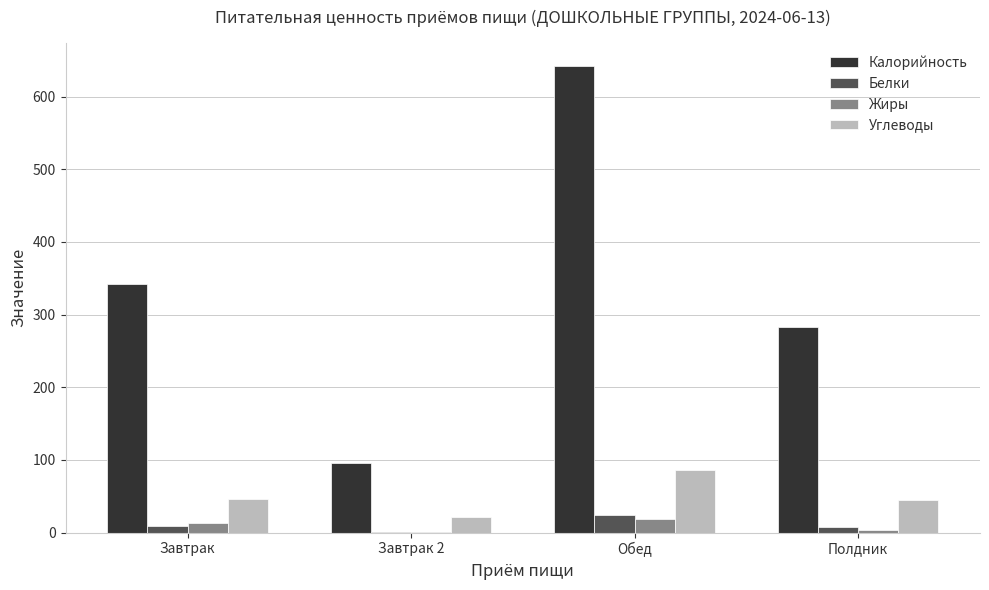

What is the sum of all Калорийность values?

1362.8